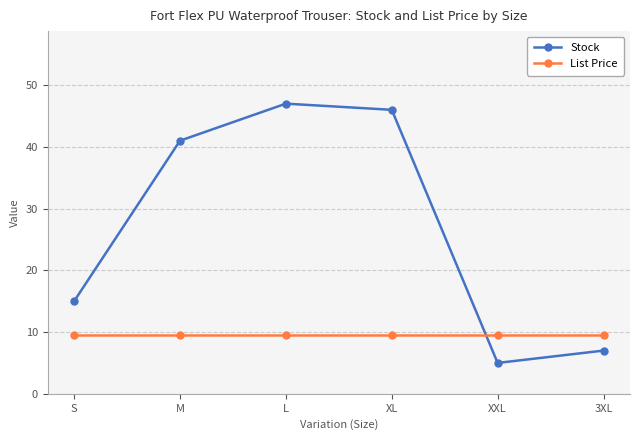

What is the difference between the highest and lowest values at XXL?

4.5